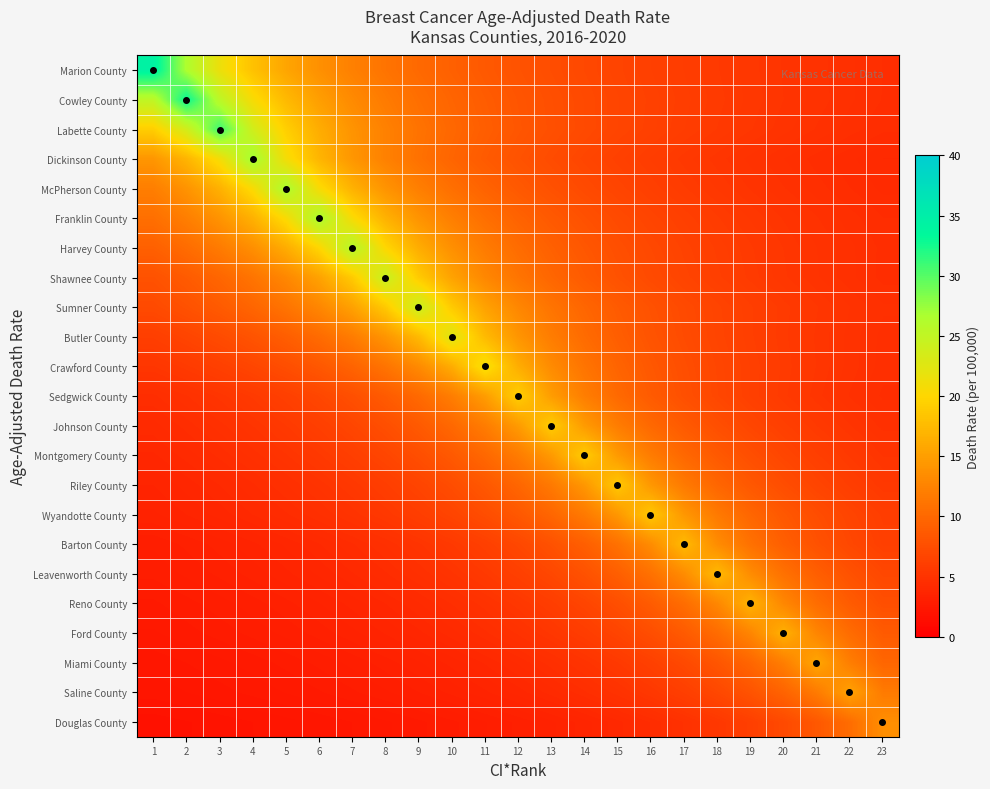

What is the minimum value shown in the chart?

1.8